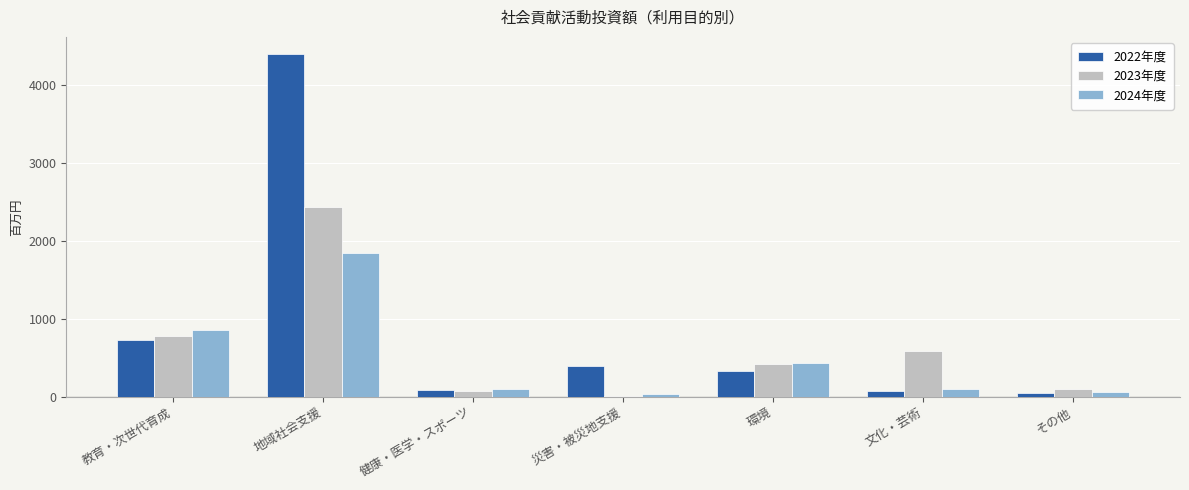

Which label corresponds to the largest value in the chart?

地域社会支援